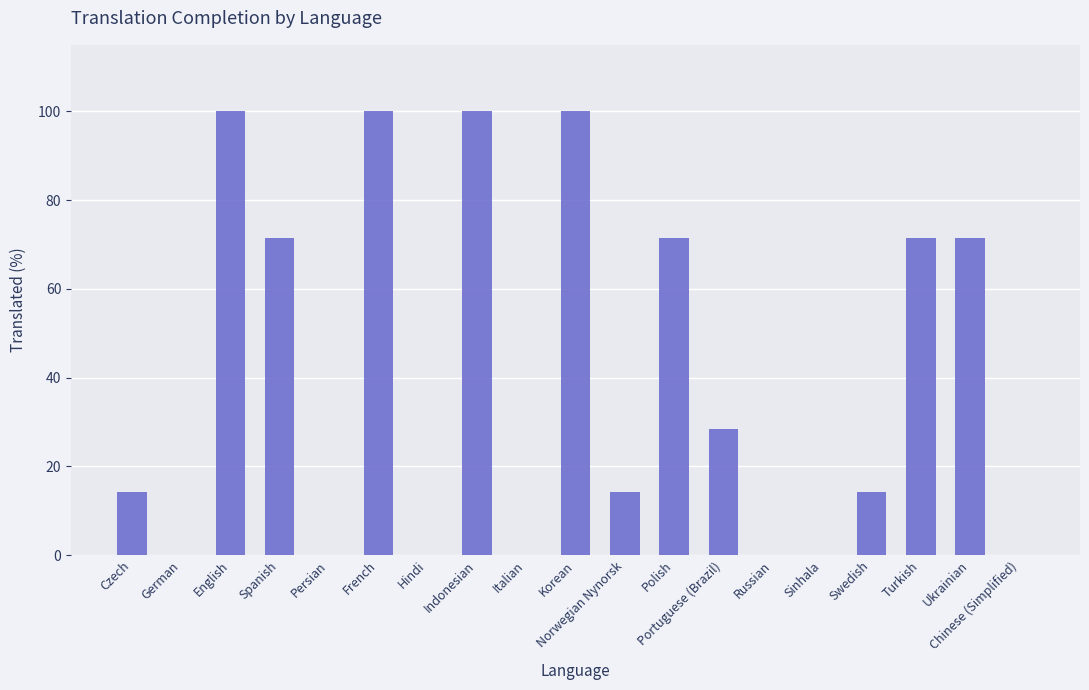

Reading left to right, transcribe all the data shown in this chart.

Czech=14.2	German=0.0	English=100.0	Spanish=71.4	Persian=0.0	French=100.0	Hindi=0.0	Indonesian=100.0	Italian=0.0	Korean=100.0	Norwegian Nynorsk=14.2	Polish=71.4	Portuguese (Brazil)=28.5	Russian=0.0	Sinhala=0.0	Swedish=14.2	Turkish=71.4	Ukrainian=71.4	Chinese (Simplified)=0.0